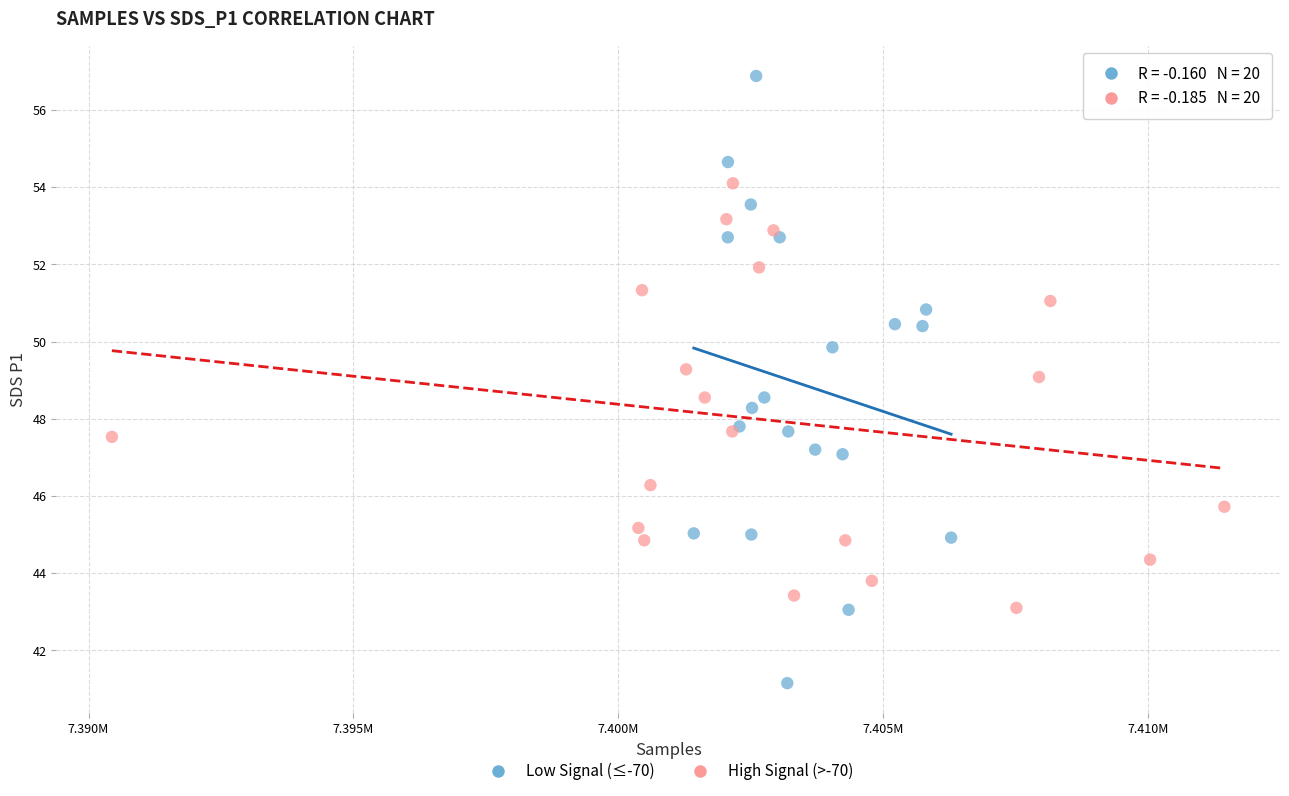

Which series reaches the minimum Y coordinate?

Low Signal (≤-70)